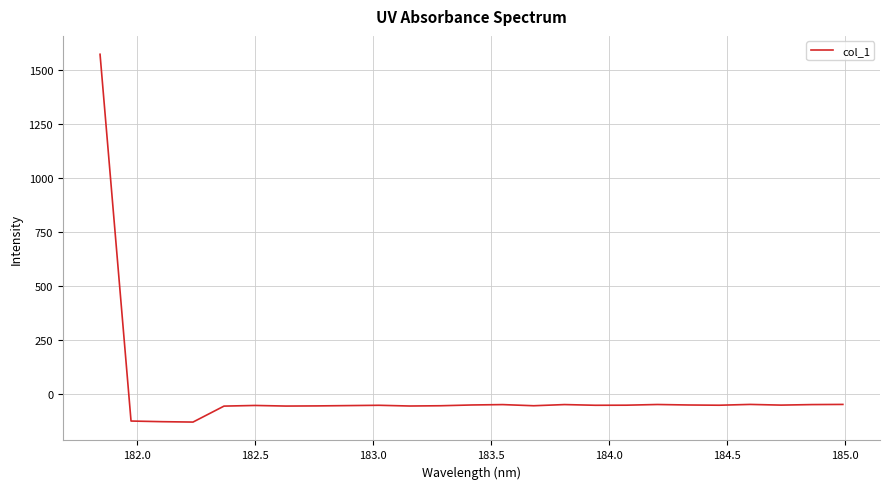

What is the sum of all values?

125.0